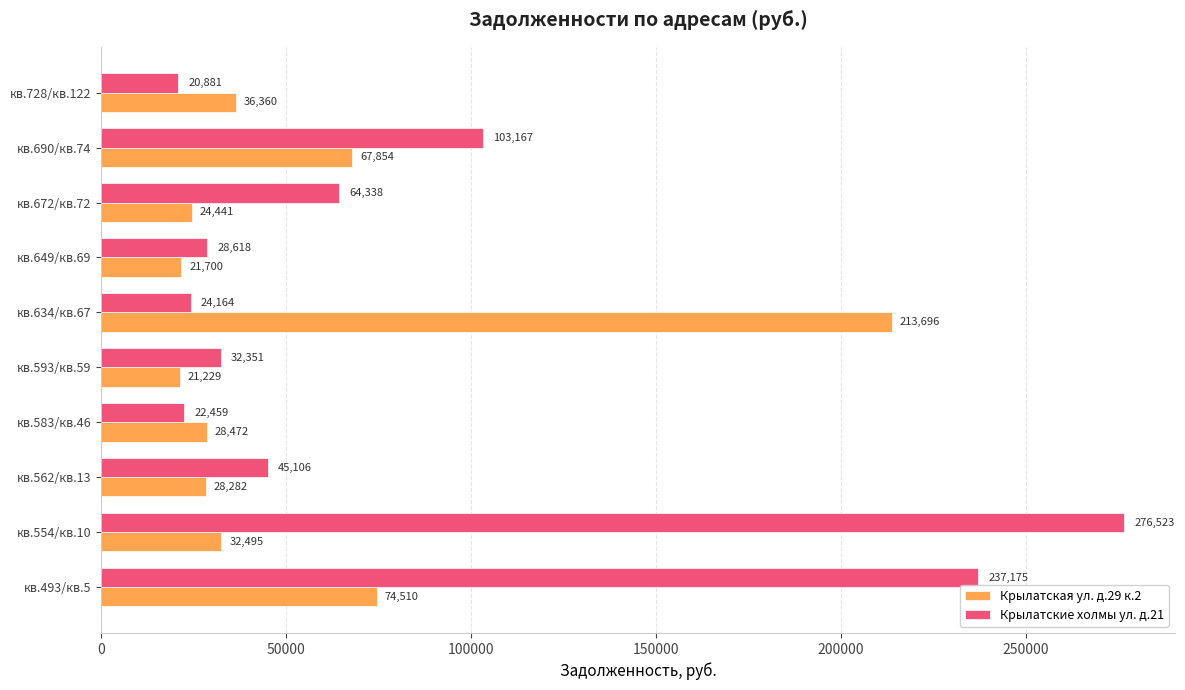

Which category has the highest value across all series?

кв.554/кв.10